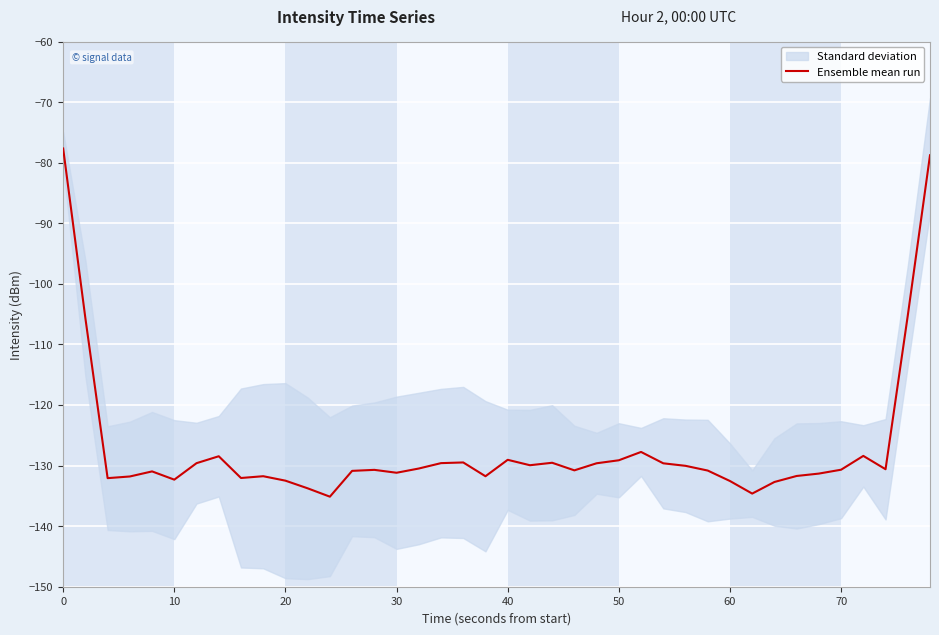

What is the maximum value for Ensemble mean run?

-77.7